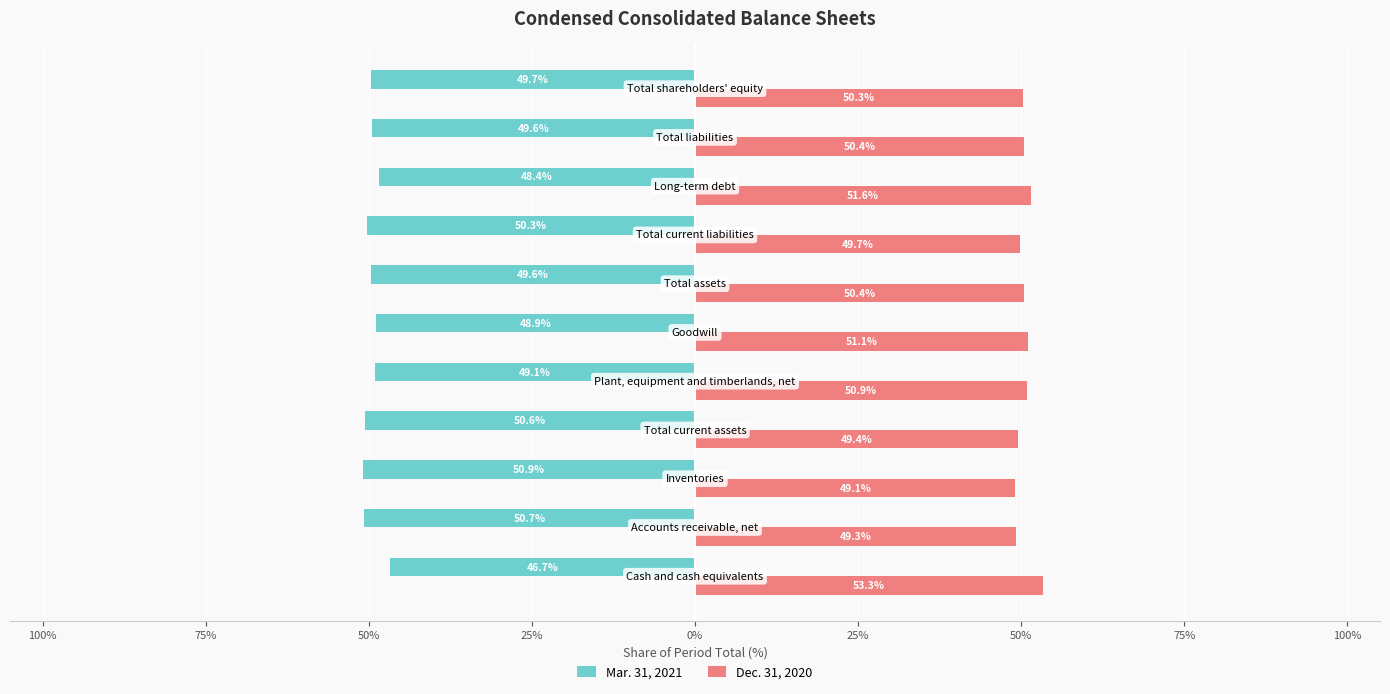

What is the difference between the maximum and minimum values in the Mar. 31, 2021 series?

4.2